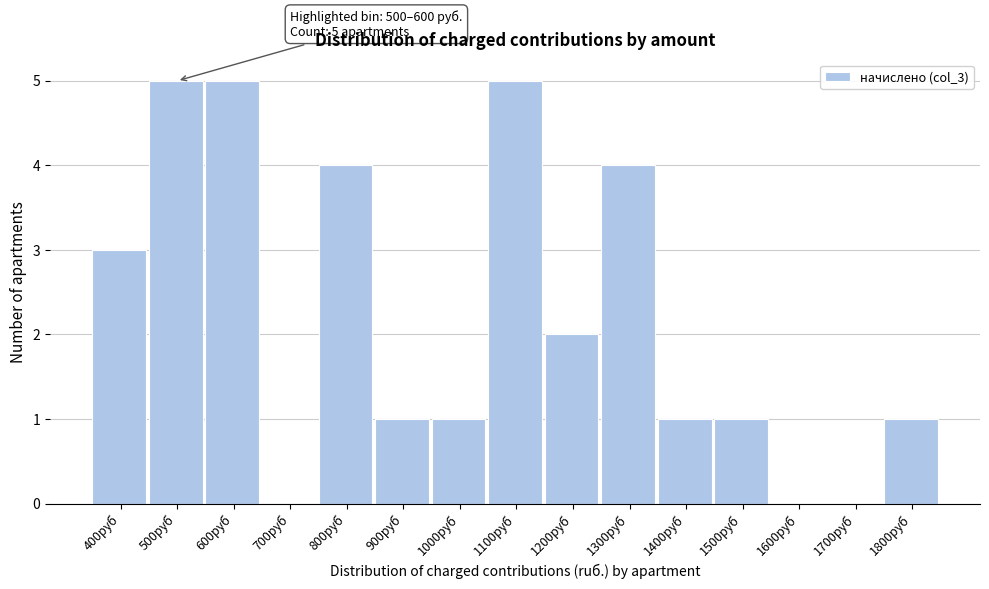

Reading left to right, transcribe all the data shown in this chart.

400руб=3	500руб=5	600руб=5	700руб=0	800руб=4	900руб=1	1000руб=1	1100руб=5	1200руб=2	1300руб=4	1400руб=1	1500руб=1	1600руб=0	1700руб=0	1800руб=1